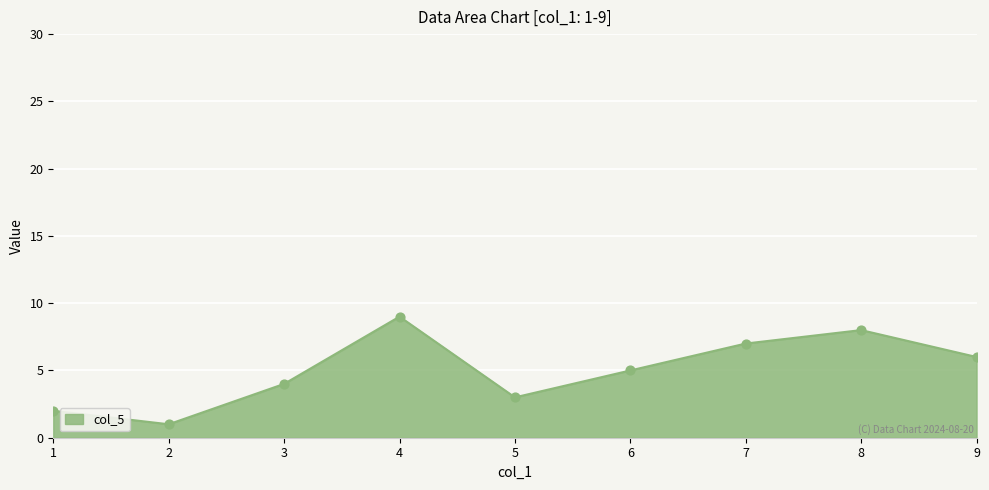

What is the change in value from 6 to 8?

+3